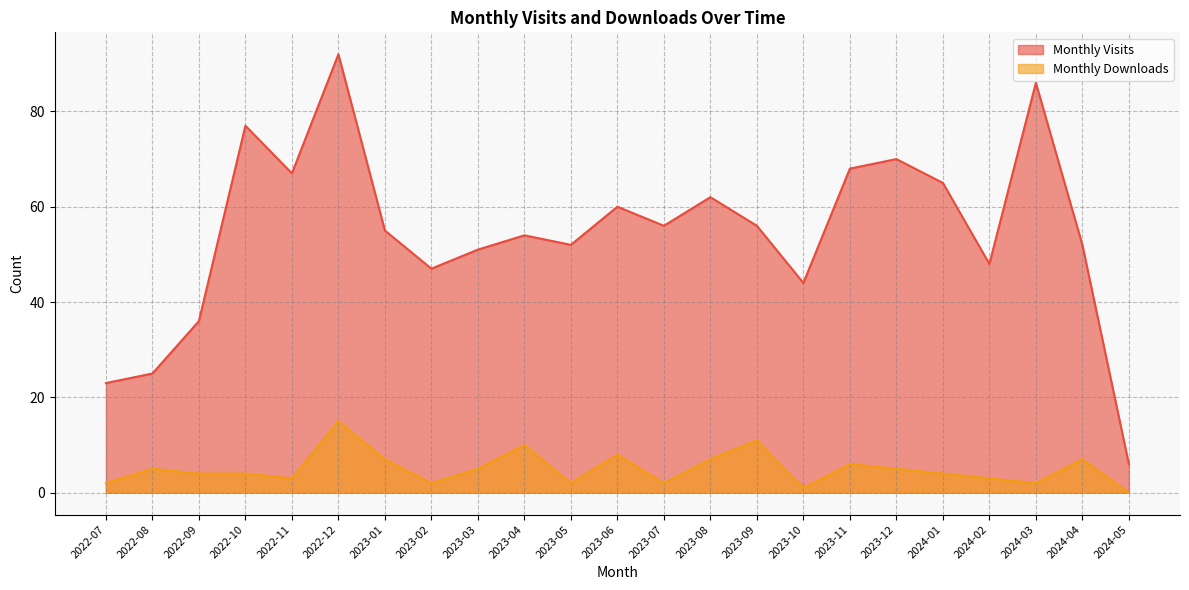

Which series has the largest total across all categories?

Monthly Visits